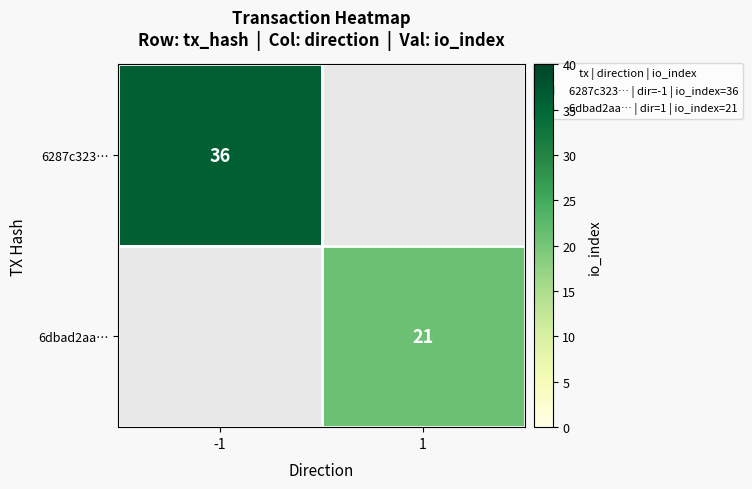

Count the number of categories in the chart.

2